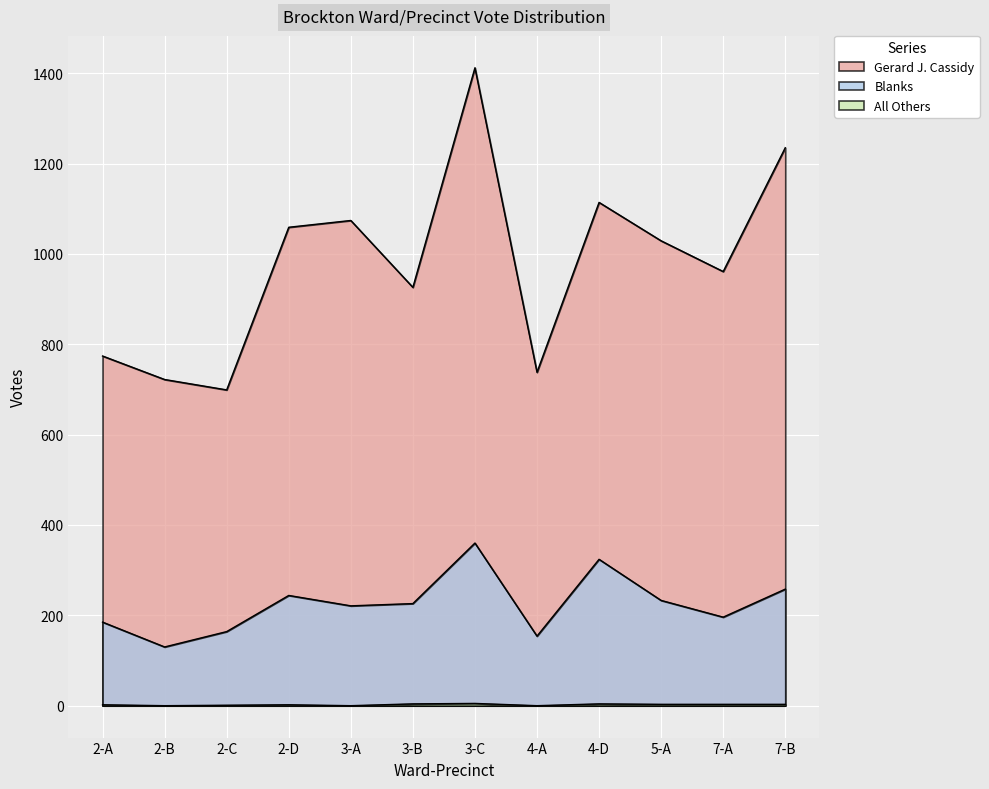

How many values in the Blanks series are below 226?

6